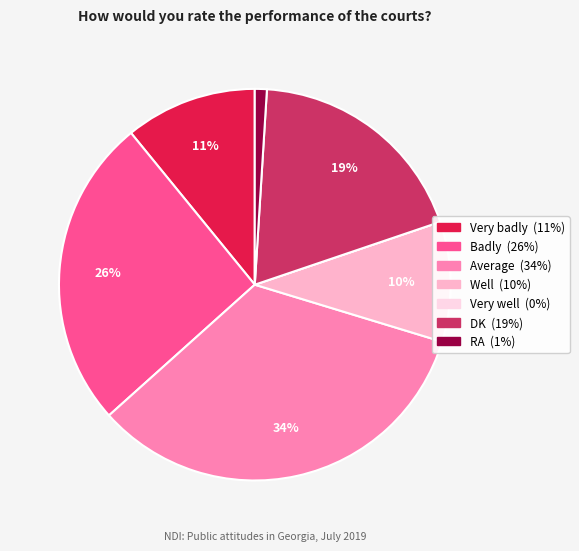

Is it true that Badly is 14% of the pie?

False